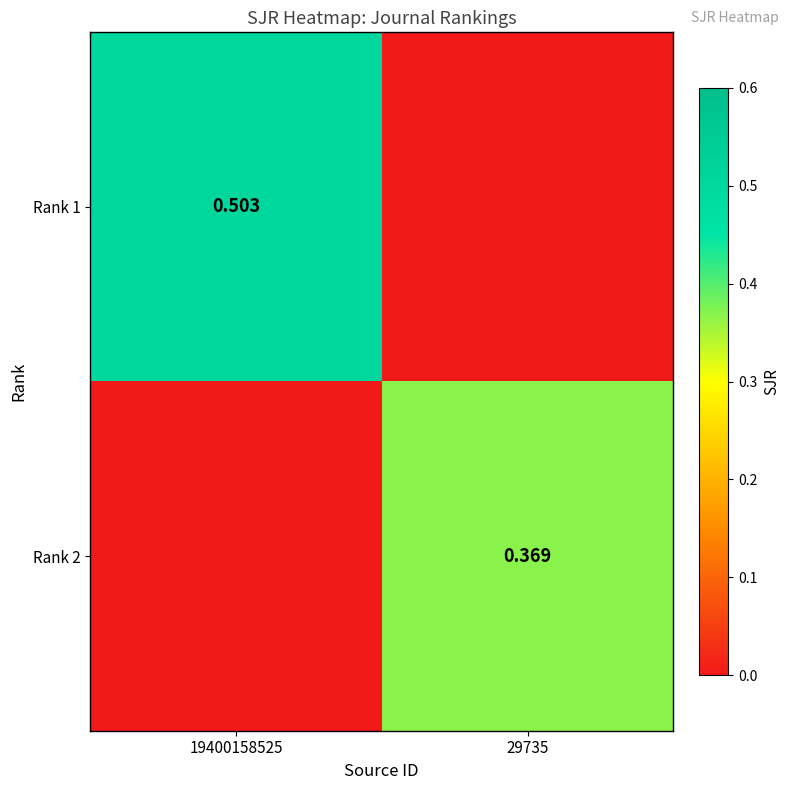

The value of Rank 2 at 19400158525 is 0.2. True or false?

False